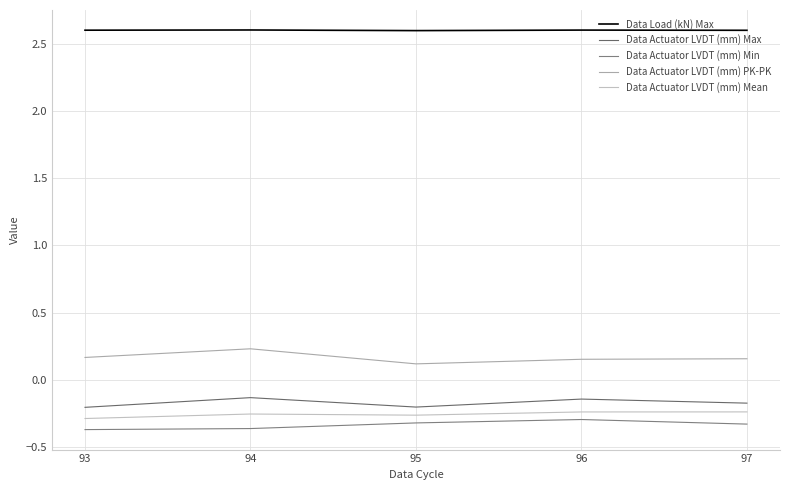

Is the value of Data Actuator LVDT (mm) Max at 93 greater than the value of Data Actuator LVDT (mm) Mean at 94?

Yes